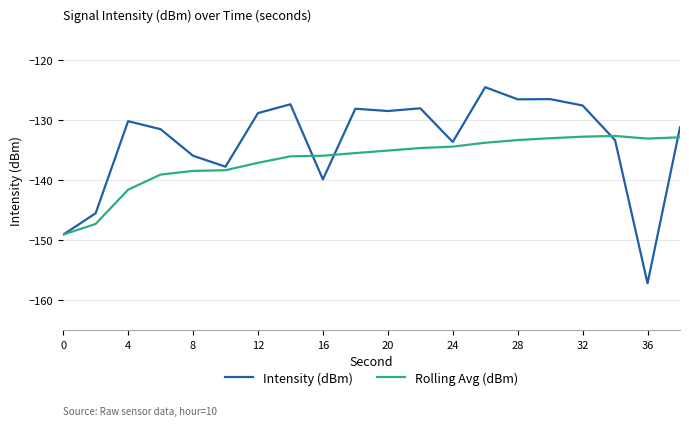

What is the highest value of the Intensity (dBm) series?

-124.5